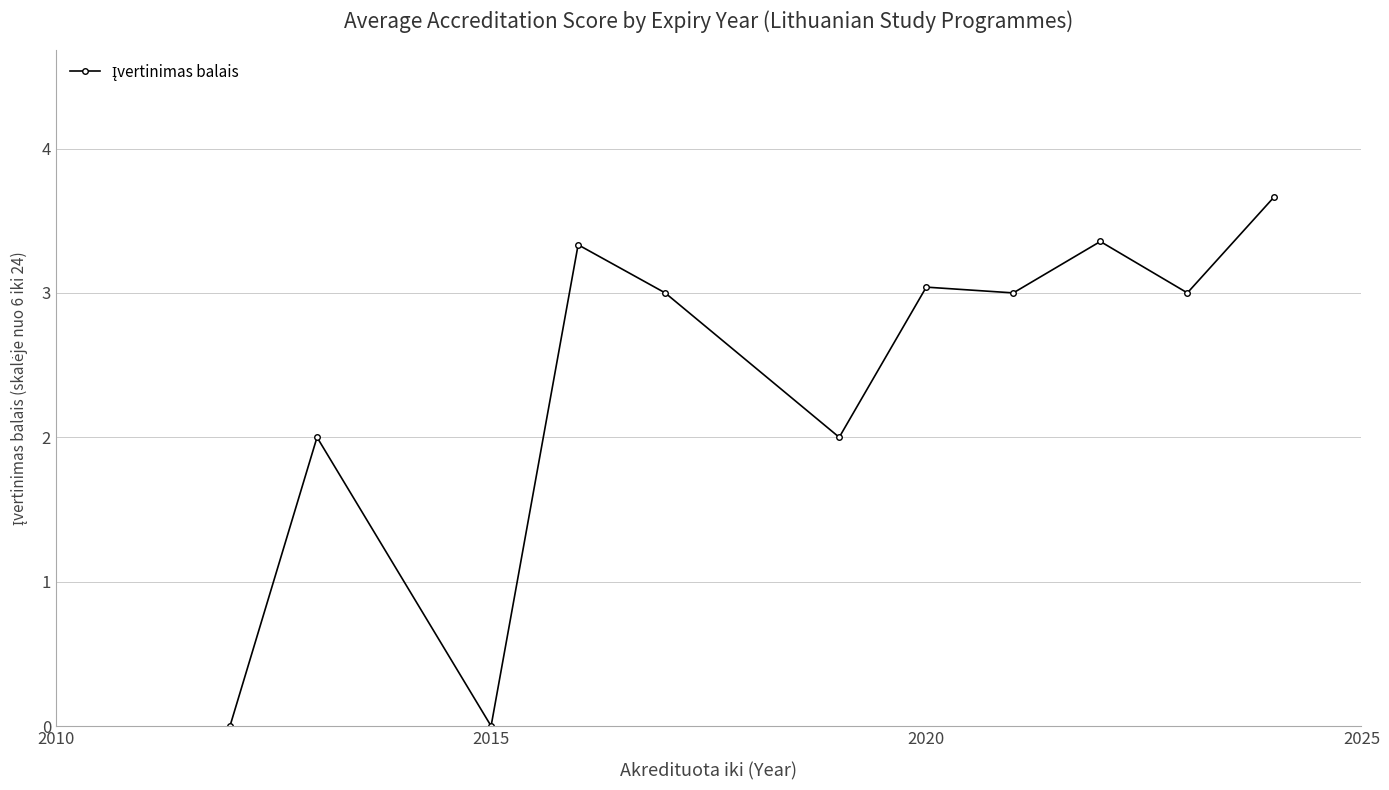

What is the value of the 5th point from the left?

3.0